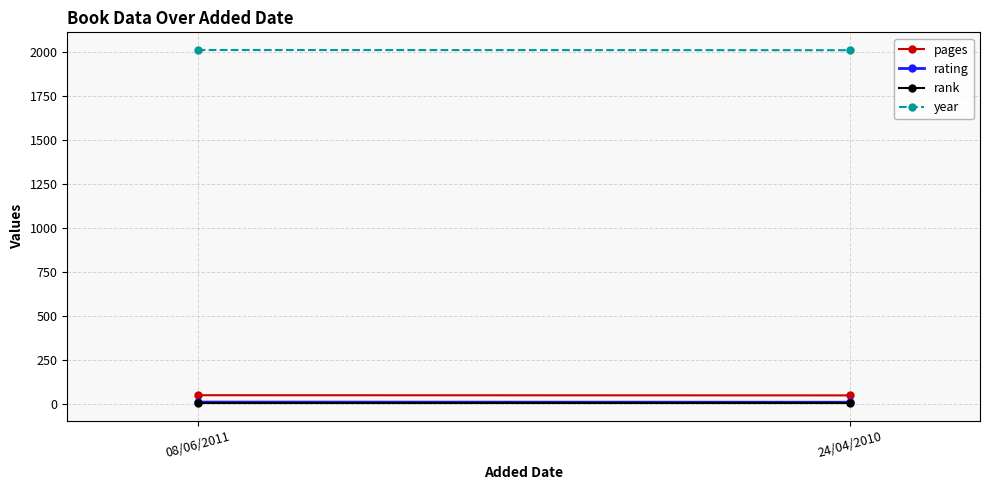

Is the value of year at 24/04/2010 greater than the value of pages at 24/04/2010?

Yes